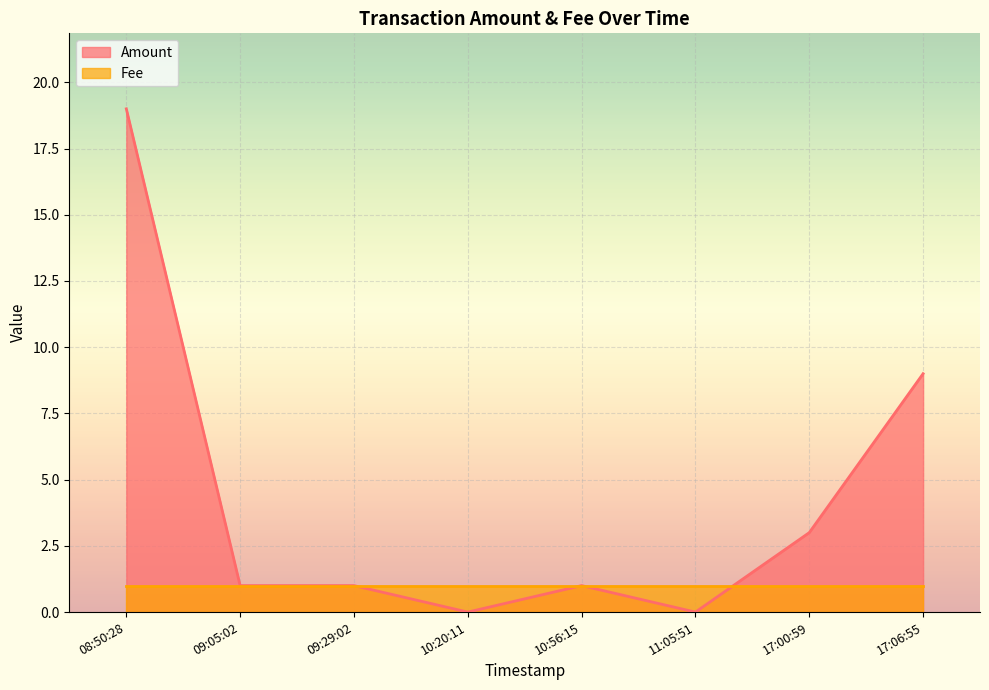

Between 08:50:28 and 10:56:15, which series saw the biggest shift?

Amount